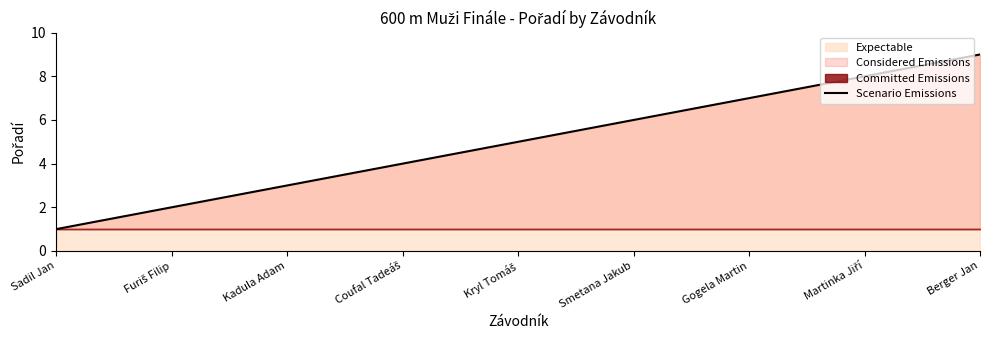

What is the difference between the maximum and minimum values?

8